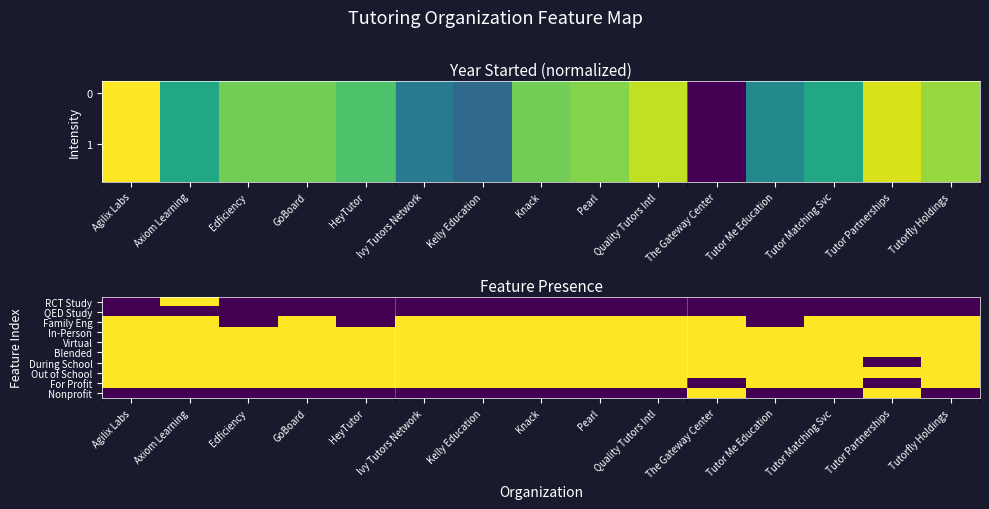

Reading left to right, list all the values displayed in this chart.

1.0	0.6	0.8	0.8	0.7	0.4	0.3	0.8	0.8	0.9	0.0	0.5	0.6	0.9	0.8